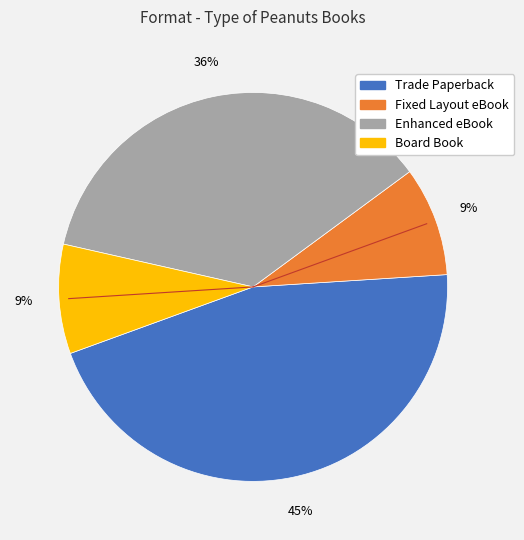

Is the sum of Trade Paperback and Board Book greater than half?

Yes